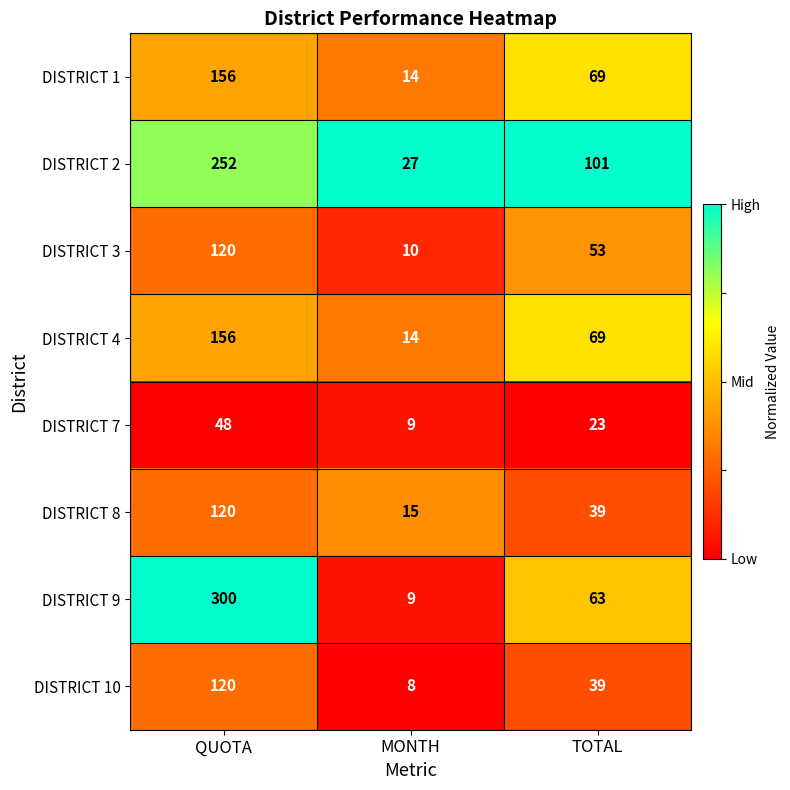

True or false: DISTRICT 8 has a value of 120 at QUOTA.

True